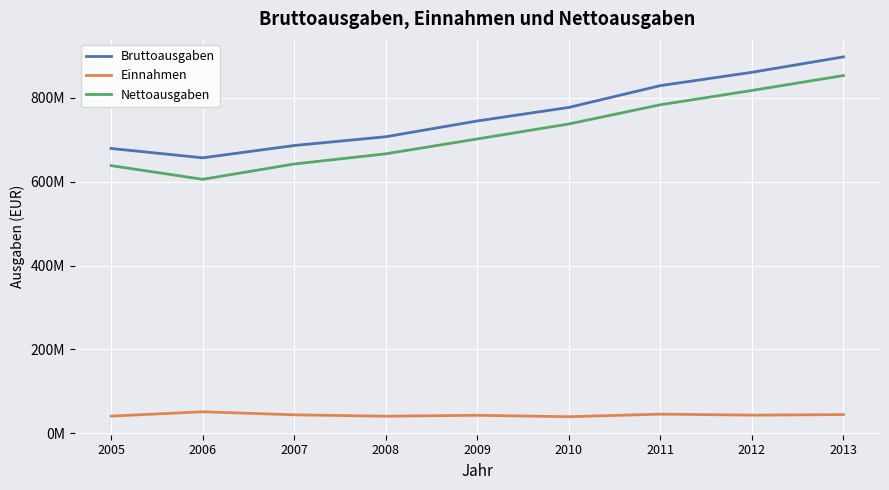

Does the chart have visible grid lines?

Yes